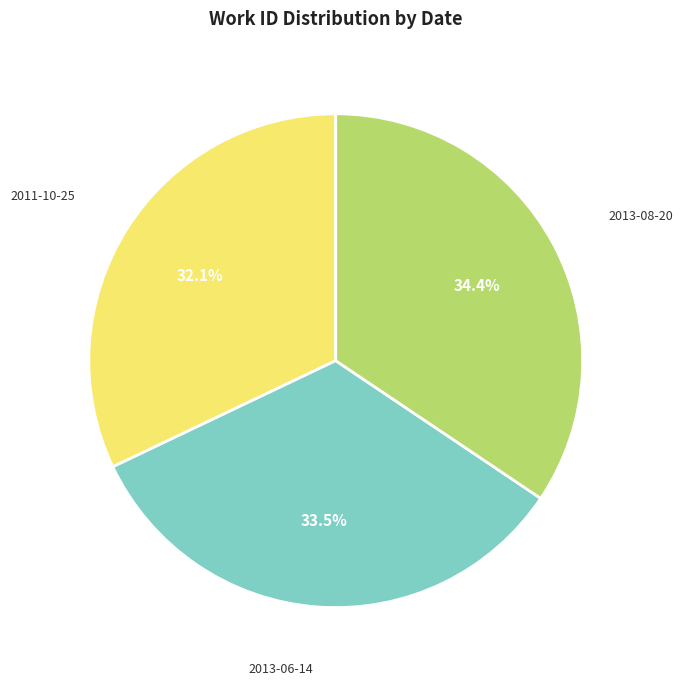

Is there a majority slice in this chart?

No